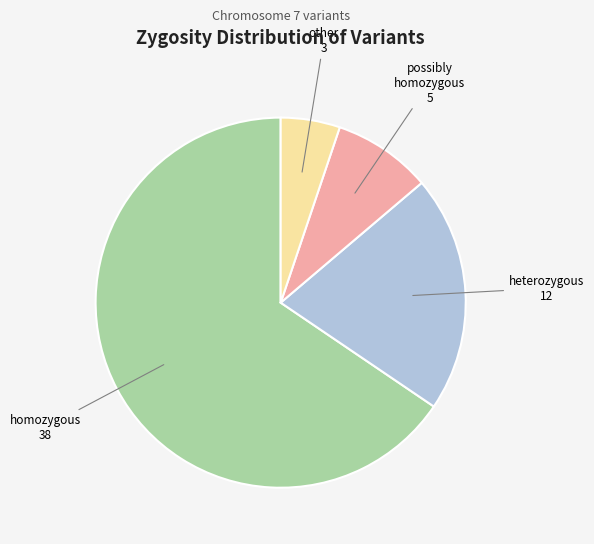

Which category accounts for the majority?

homozygous